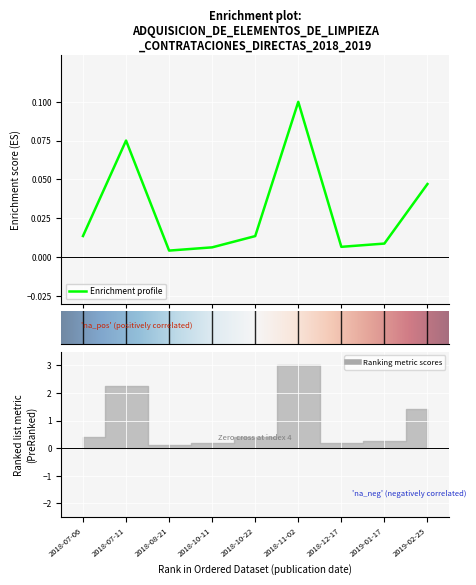

Reading left to right, transcribe all the data shown in this chart.

2018-07-06=0.0	2018-07-11=0.1	2018-08-21=0.0	2018-10-11=0.0	2018-10-22=0.0	2018-11-02=0.1	2018-12-17=0.0	2019-01-17=0.0	2019-02-25=0.0